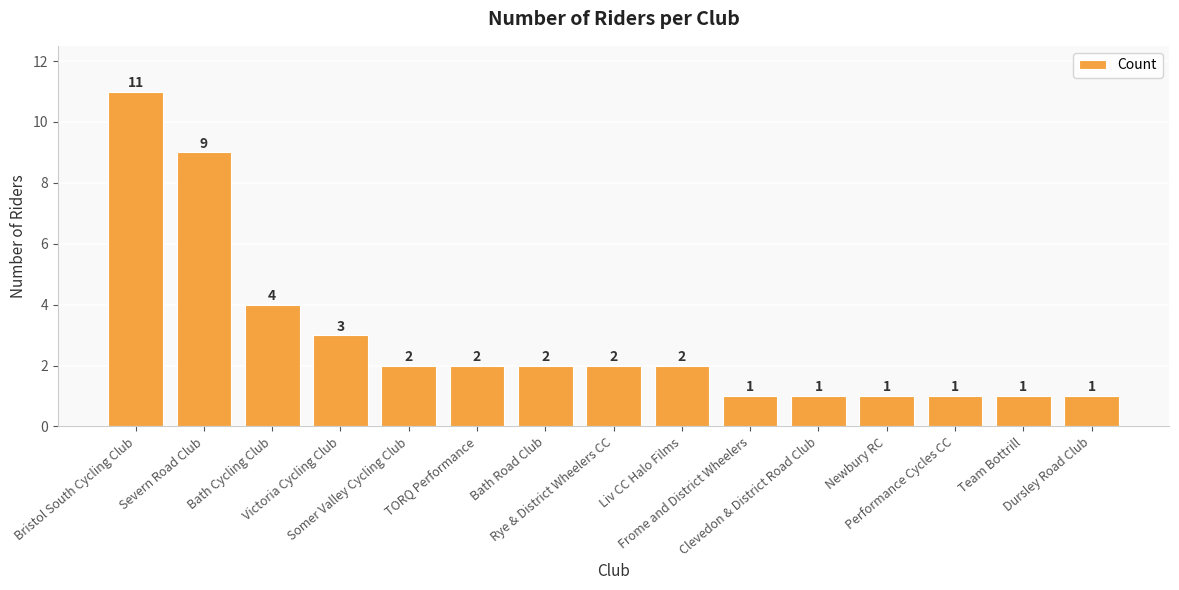

The chart shows a value of 1 at Frome and District Wheelers. True or false?

True